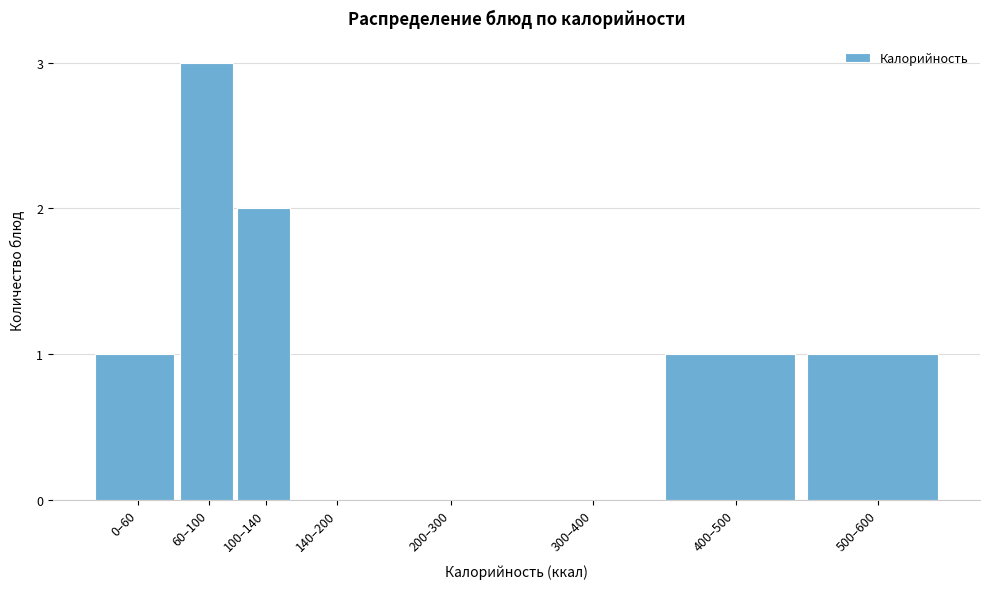

Reading left to right, transcribe all the data shown in this chart.

0–60=1	60–100=3	100–140=2	140–200=0	200–300=0	300–400=0	400–500=1	500–600=1